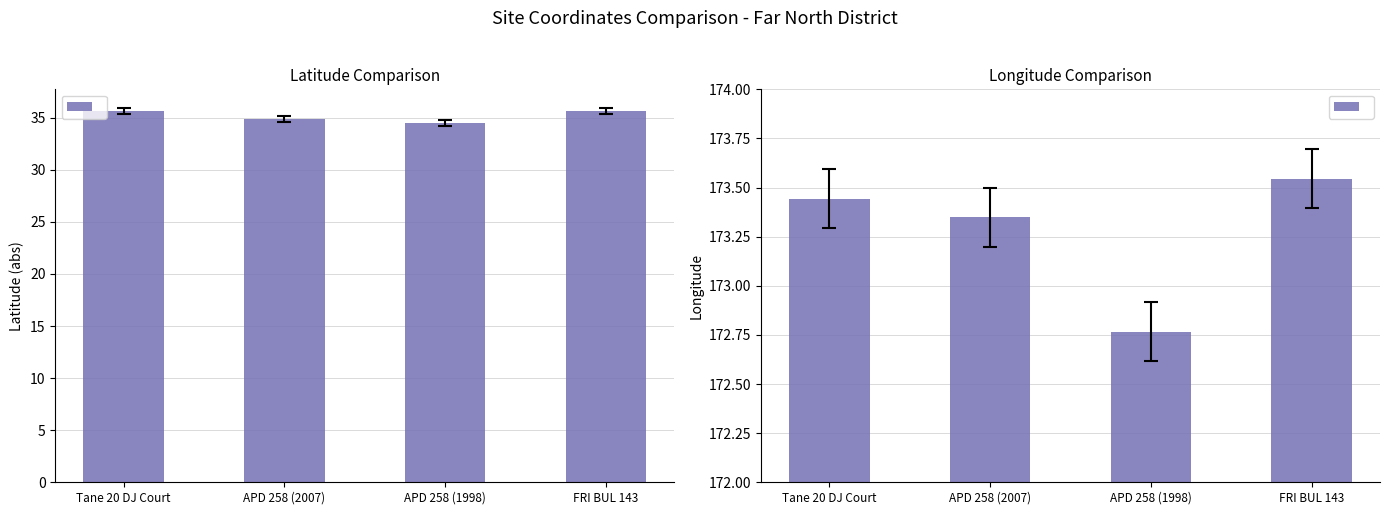

Where does the data first go above 173?

Tane 20 DJ Court